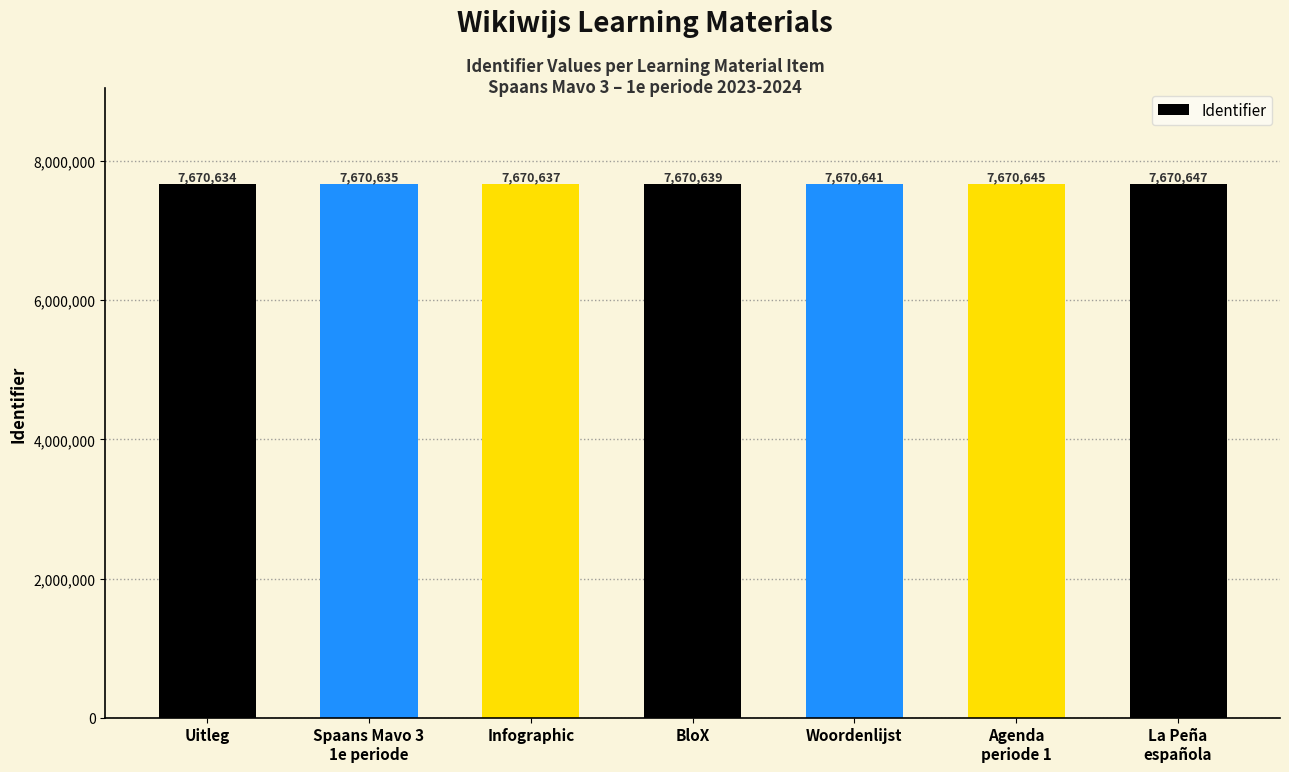

How many distinct data groups are displayed?

1